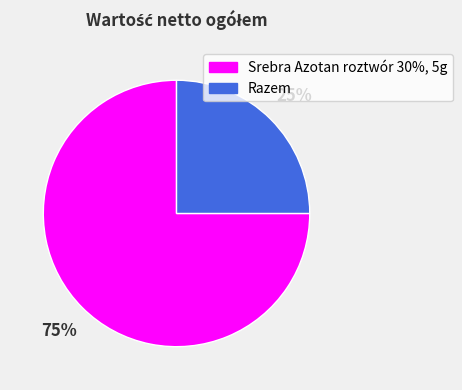

Is it true that Razem is 19% of the pie?

False